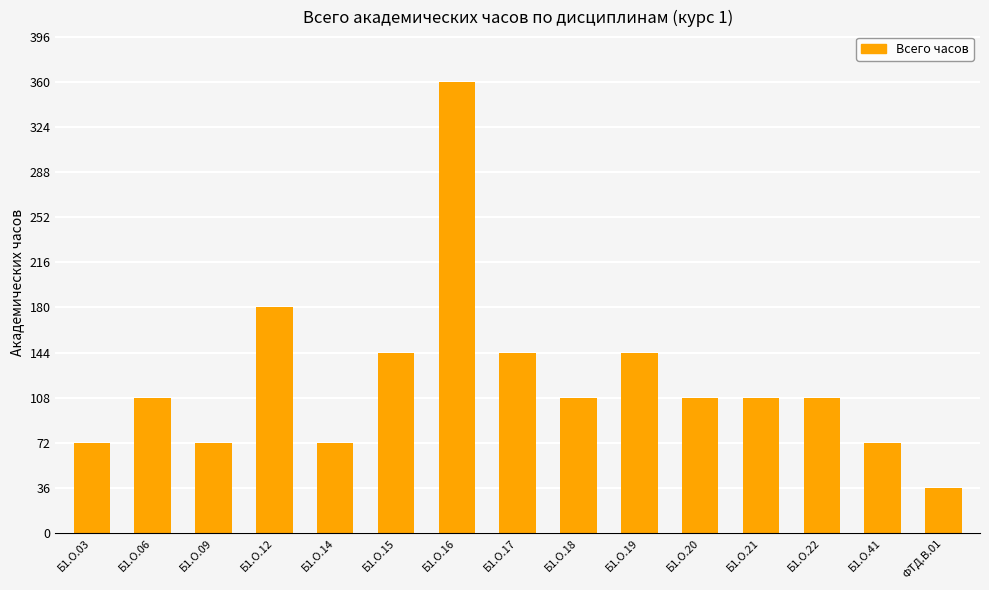

What is the difference between the second highest and minimum values?

144